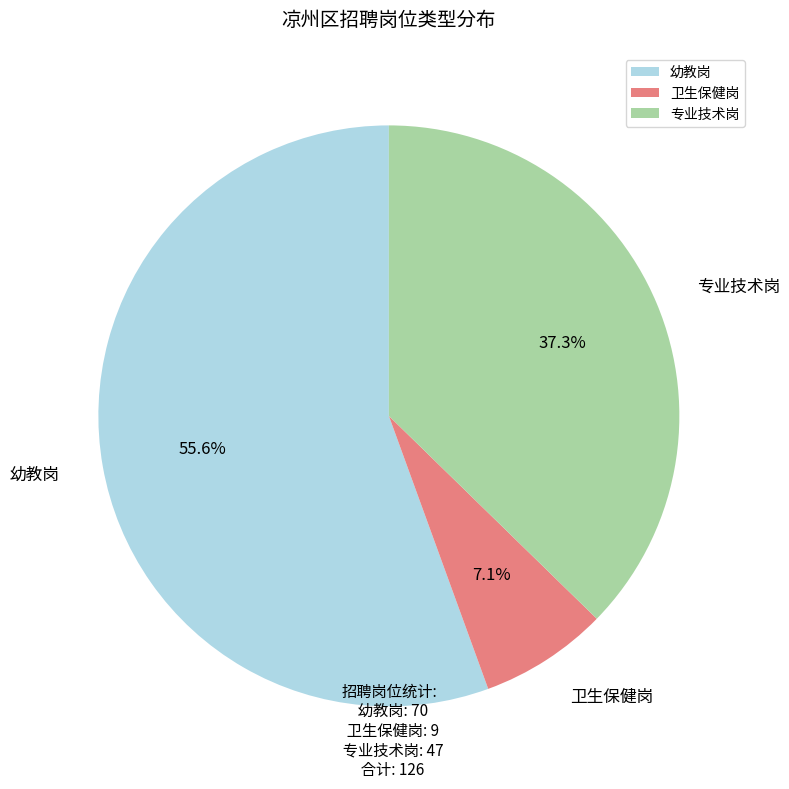

Which has a higher value, 专业技术岗 or 幼教岗?

幼教岗